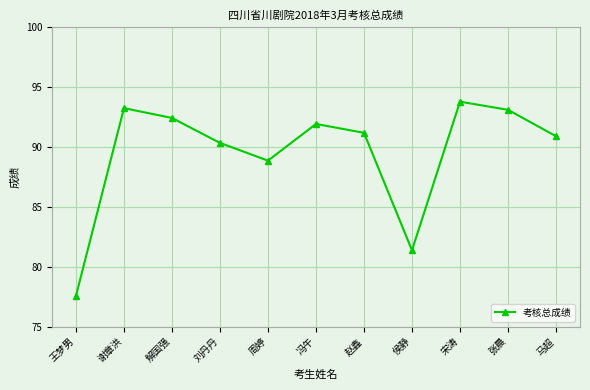

What is the minimum value shown in the chart?

77.6